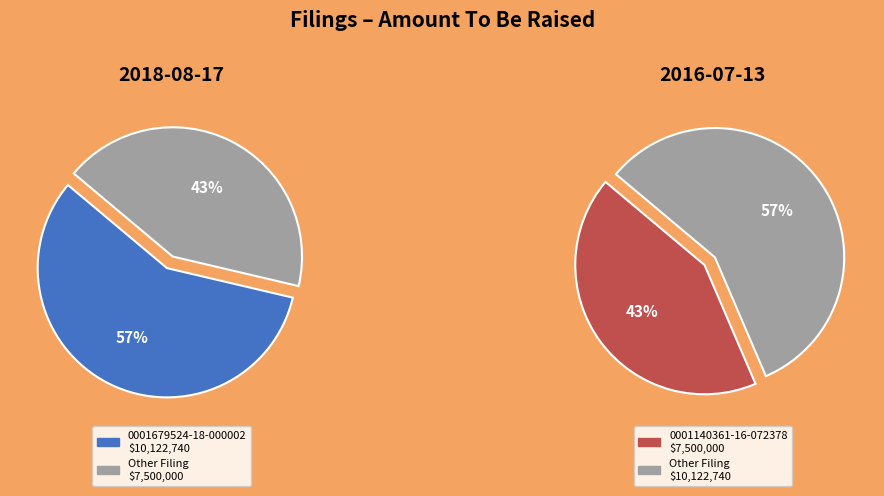

Which category has the biggest portion of the pie?

0001679524-18-000002